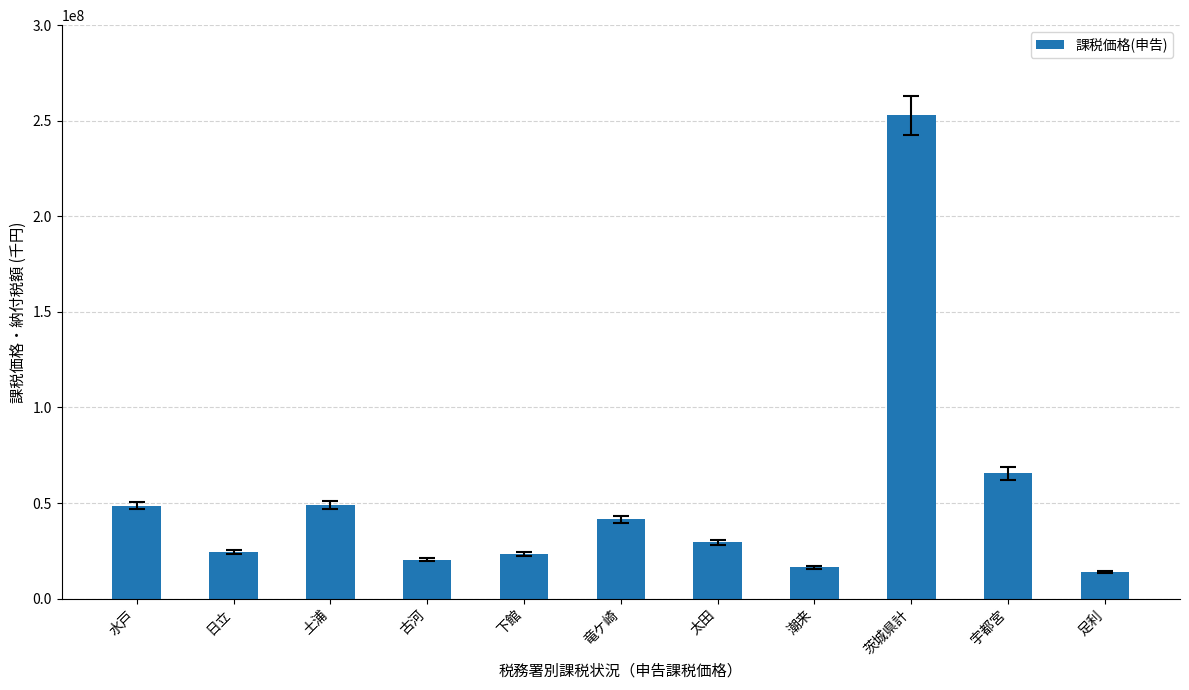

Where does the data first go above 29562241?

水戸